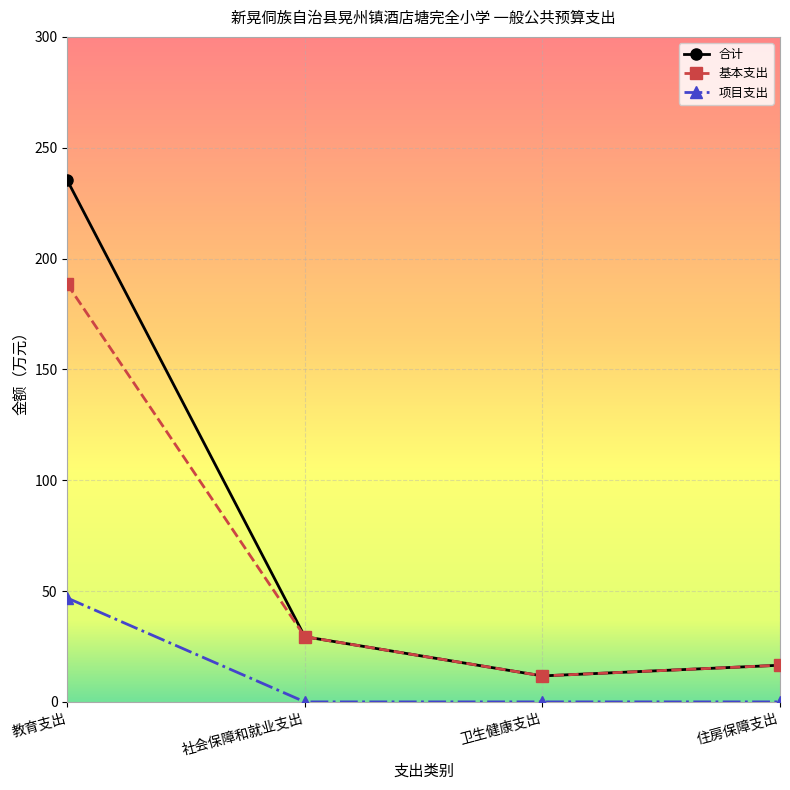

Is it true that 项目支出 equals 20.0 at 住房保障支出?

False